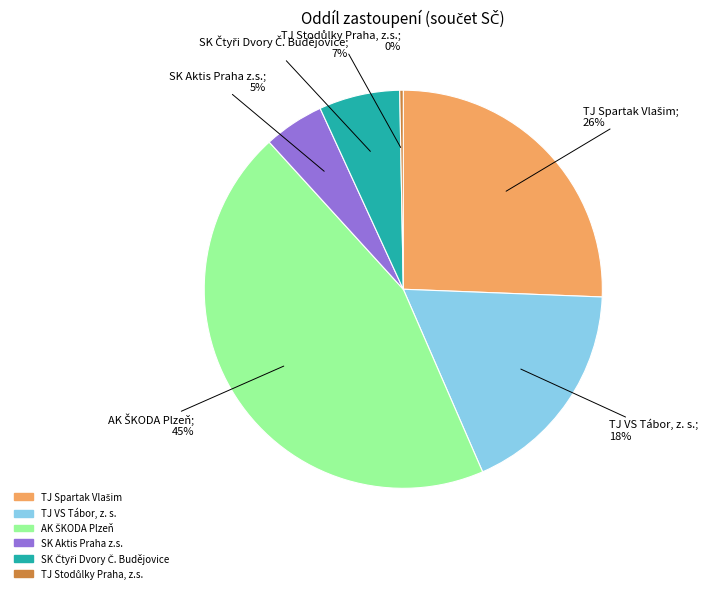

Is there any slice that represents more than half of the pie?

No